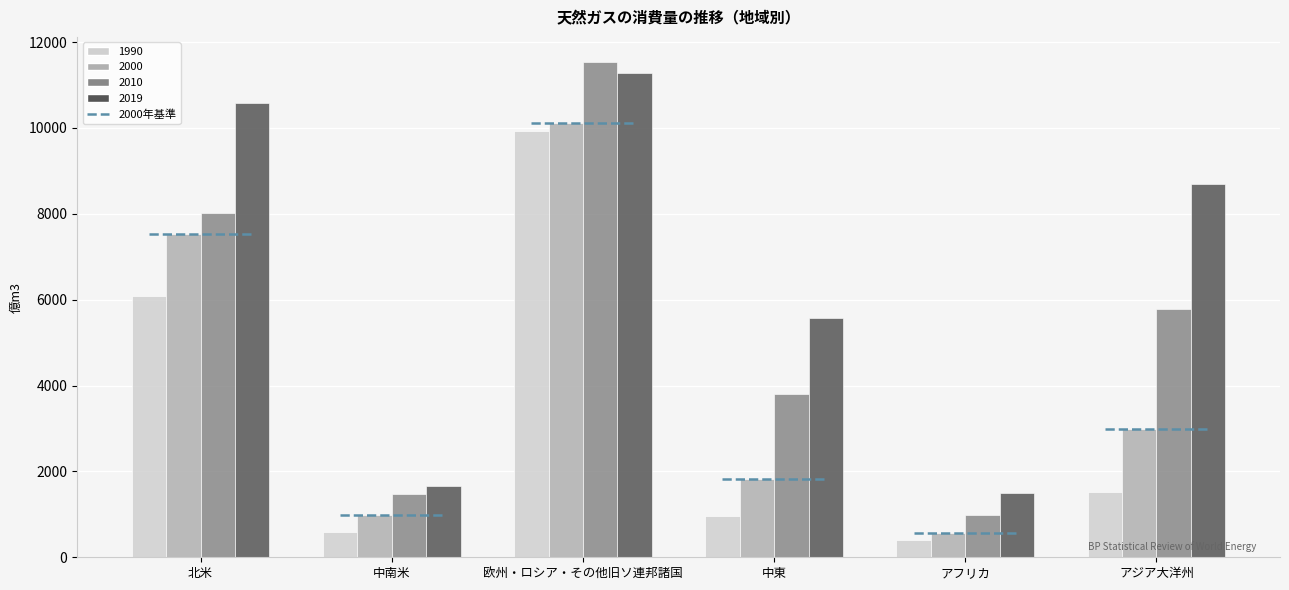

At which label is 2010 closest to 6265?

アジア大洋州